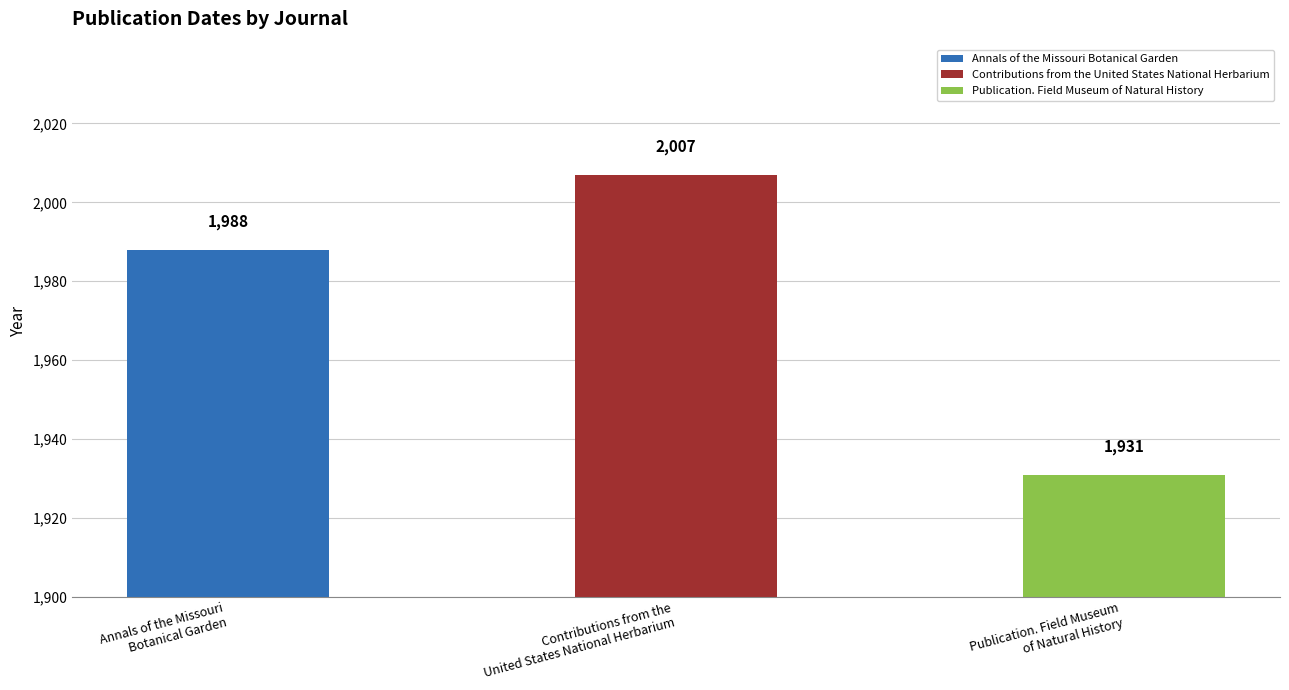

Is it true that the value at Publication. Field Museum
of Natural History is 3332?

False